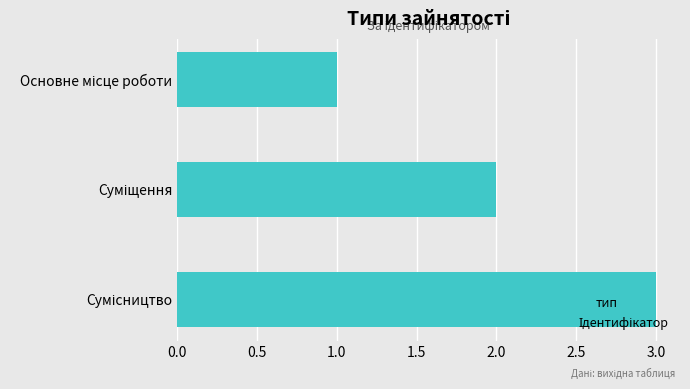

Count the number of categories in the chart.

3